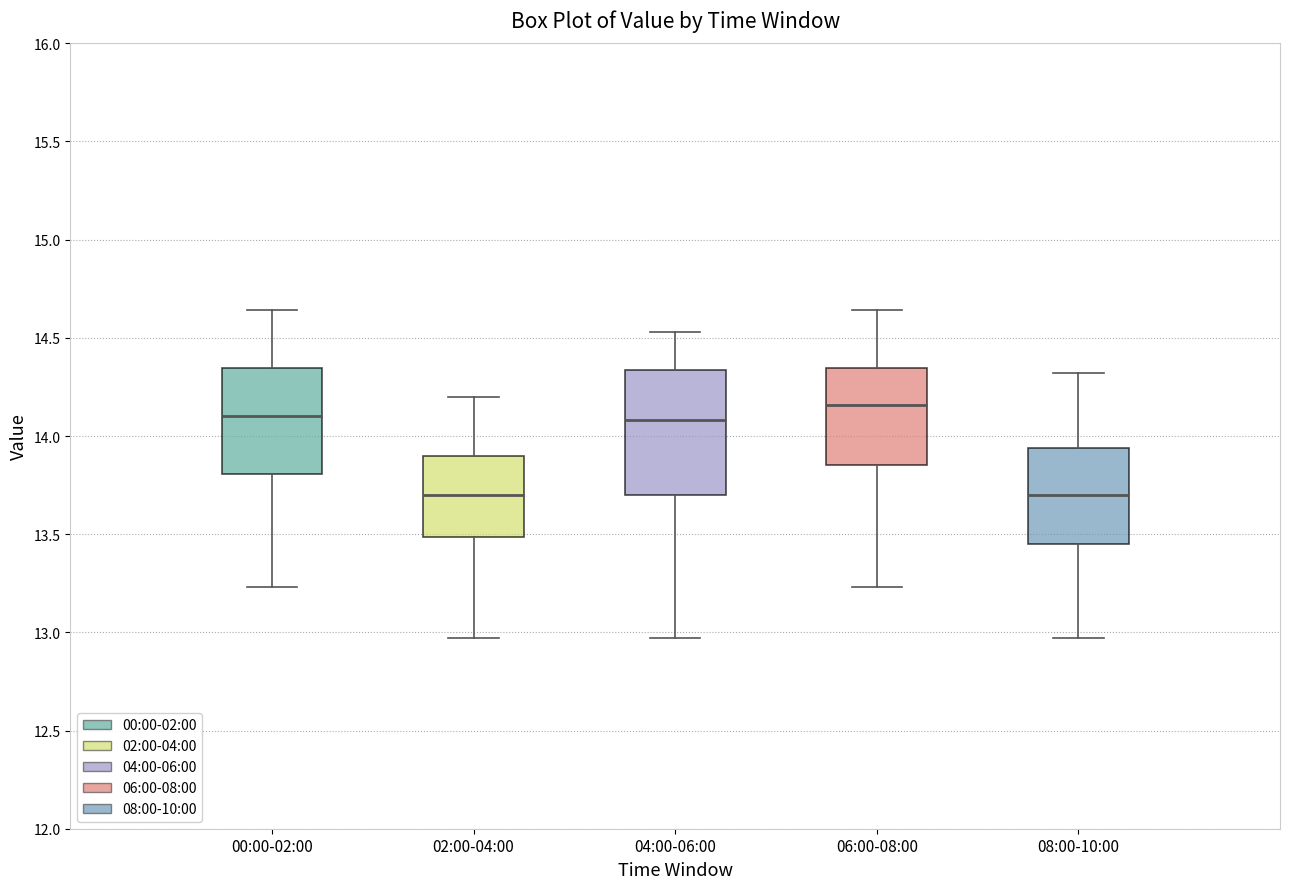

Reading left to right, transcribe this box plot: for each box, give where its median line is, the range the box spans, and where its two whiskers end, as read against the y-axis. The values are not printed on the chart, so give them approximately, as read against the axis.

00:00-02:00: median 14.10, box 13.80 to 14.35, whiskers 13.25 to 14.65
02:00-04:00: median 13.70, box 13.50 to 13.90, whiskers 12.95 to 14.20
04:00-06:00: median 14.10, box 13.70 to 14.35, whiskers 12.95 to 14.55
06:00-08:00: median 14.15, box 13.85 to 14.35, whiskers 13.25 to 14.65
08:00-10:00: median 13.70, box 13.45 to 13.95, whiskers 12.95 to 14.30